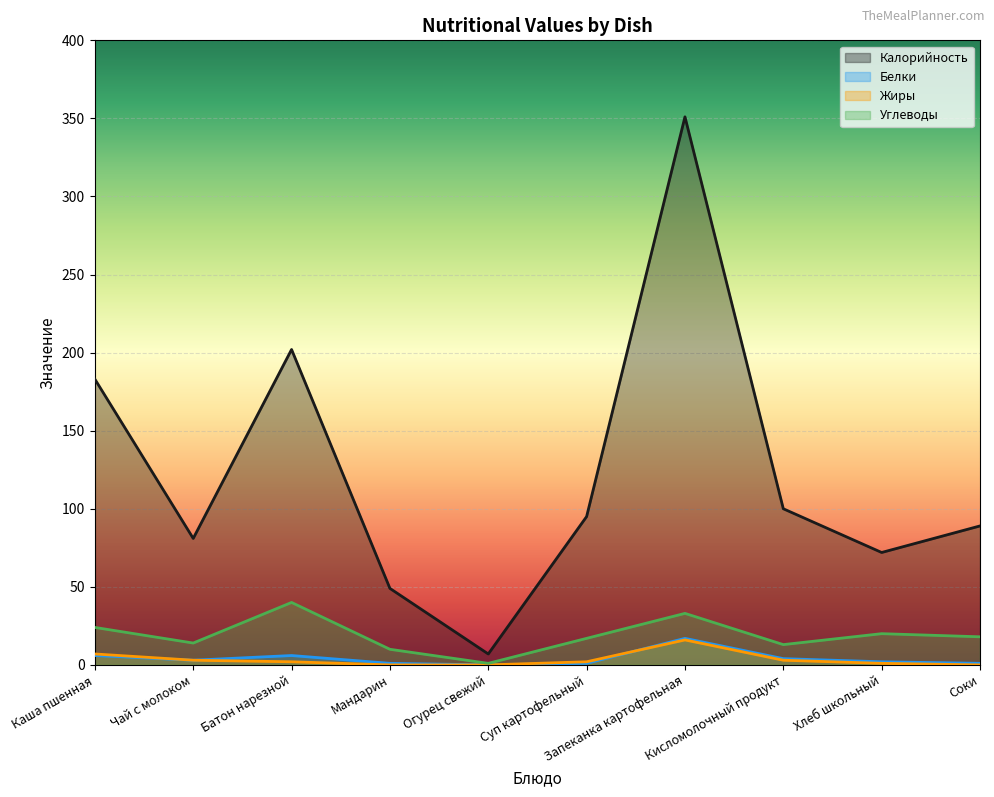

The Белки series shows 10 at Каша пшенная. True or false?

False